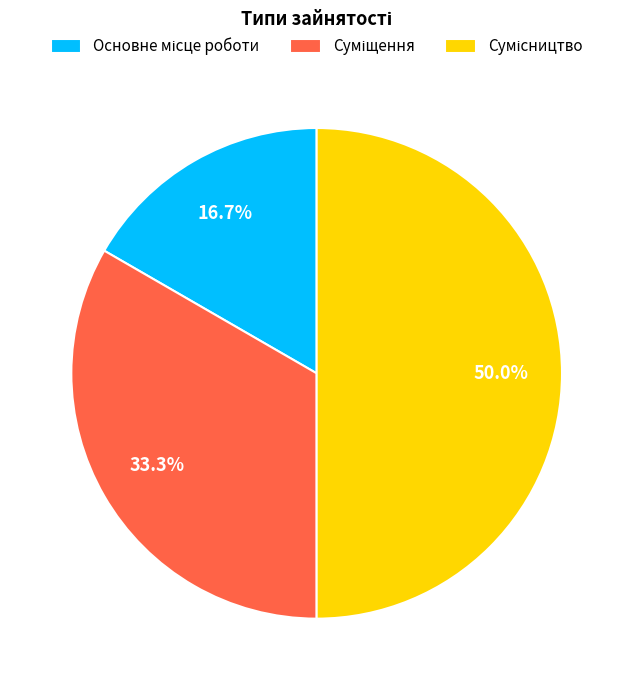

To the nearest percent, what is the difference between the largest and smallest slice percentages?

33%